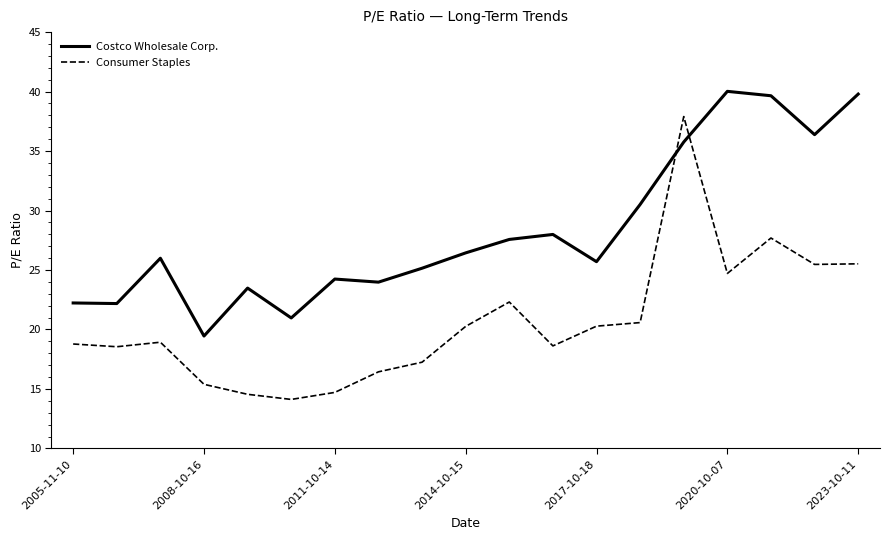

Rank the series by their maximum value, from highest to lowest.

Costco Wholesale Corp., Consumer Staples